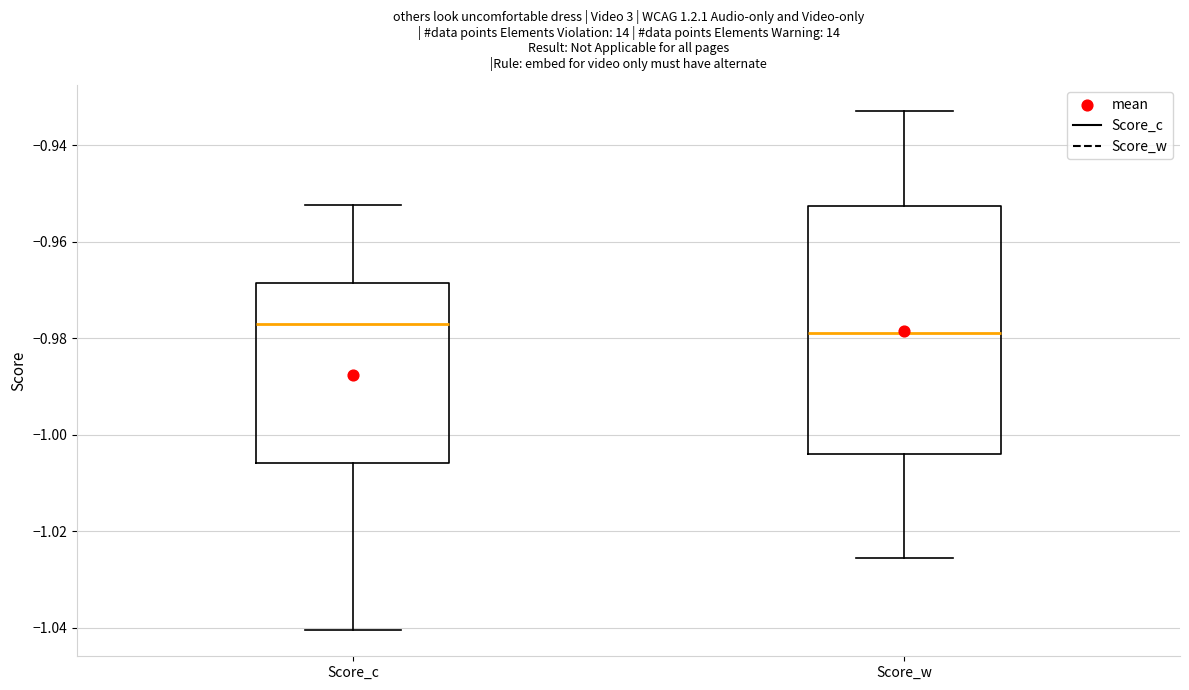

Reading left to right, transcribe this box plot: for each box, give where its median line is, the range the box spans, and where its two whiskers end, as read against the y-axis. The values are not printed on the chart, so give them approximately, as read against the axis.

Score_c: median -0.978, box -1.006 to -0.968, whiskers -1.040 to -0.952
Score_w: median -0.978, box -1.004 to -0.952, whiskers -1.026 to -0.932